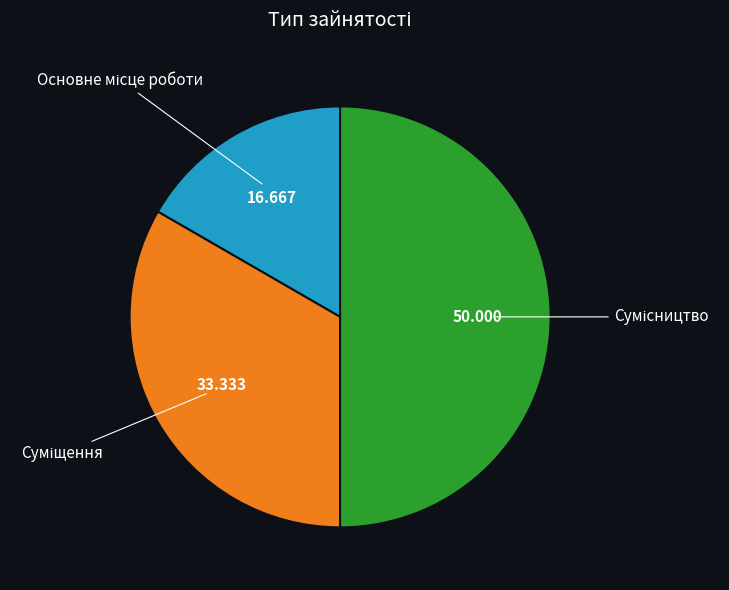

Is there any slice that represents more than half of the pie?

No